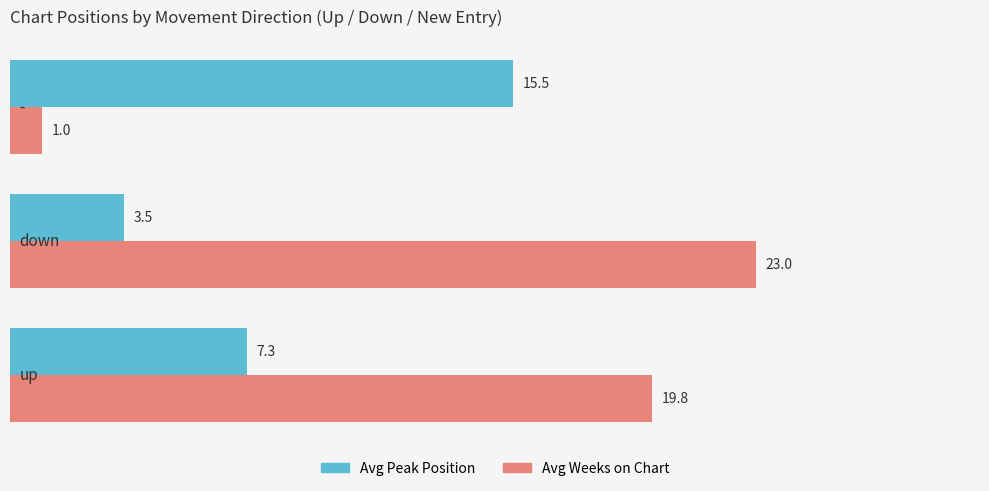

List the series in order of their overall mean, lowest first.

Avg Peak Position, Avg Weeks on Chart